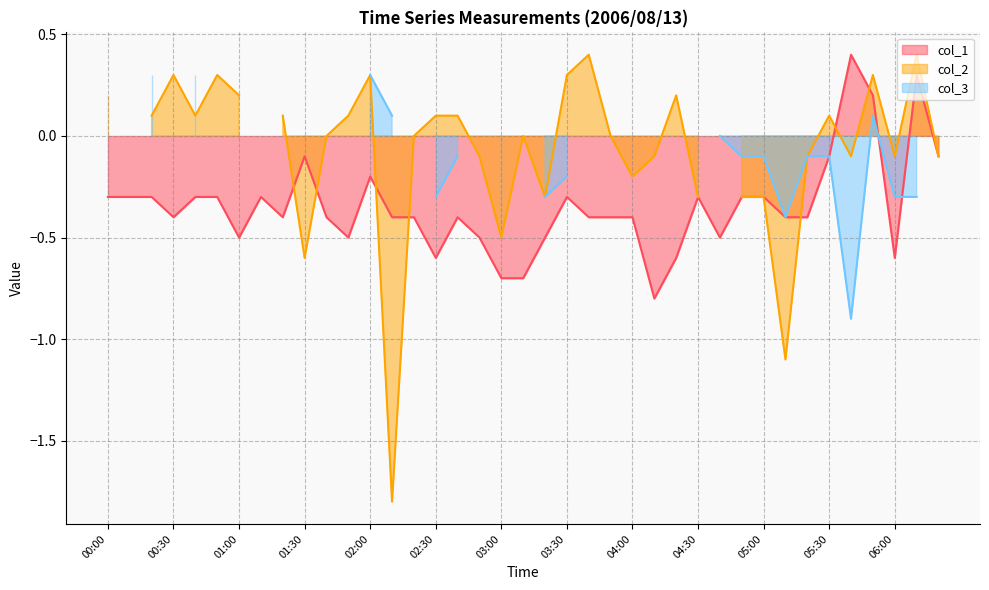

List the series in order of their peak value, highest first.

col_1 line, col_2 line, col_3 line